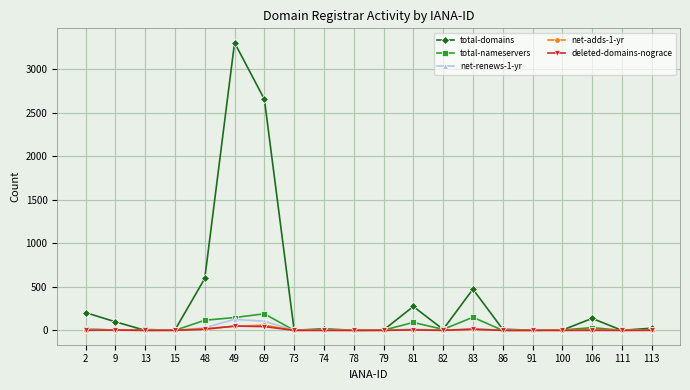

What are all the series names shown in the legend?

total-domains, total-nameservers, net-renews-1-yr, net-adds-1-yr, deleted-domains-nograce